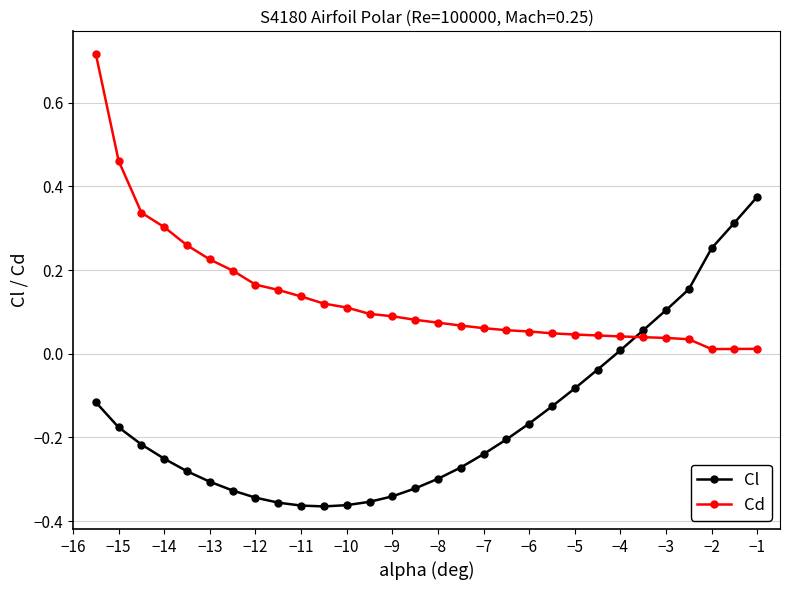

Which series has the largest total across all categories?

Cd